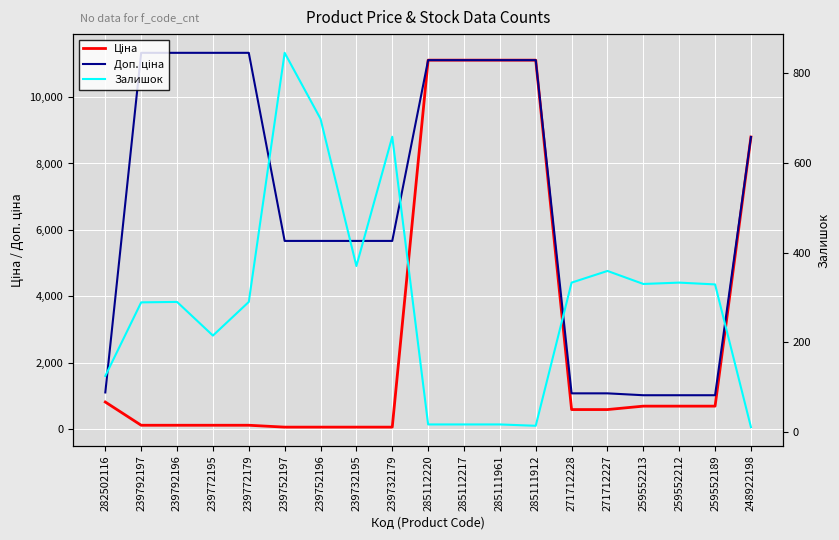

Which series has the largest total across all categories?

Доп. ціна